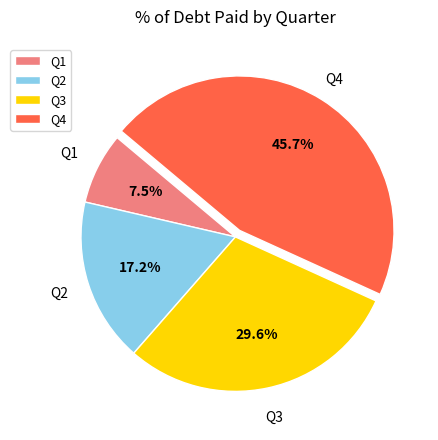

To the nearest percent, what portion does Q2 represent?

17%